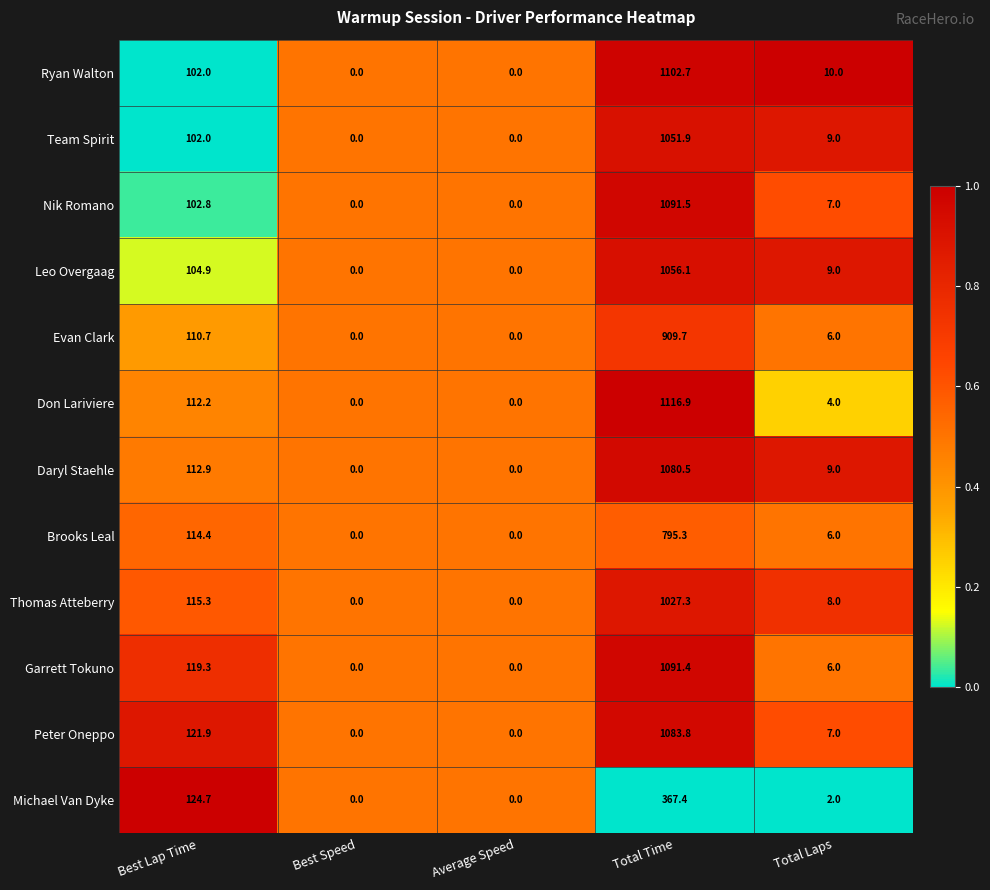

Is the value of Brooks Leal at Total Laps greater than the value of Peter Oneppo at Total Time?

No